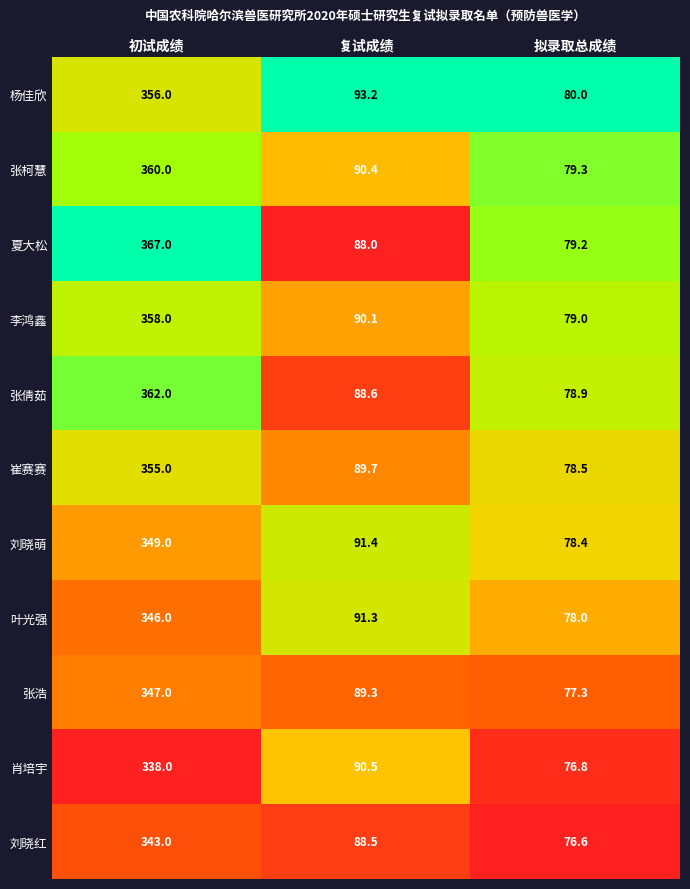

What is the total value across all series at 复试成绩?

991.0